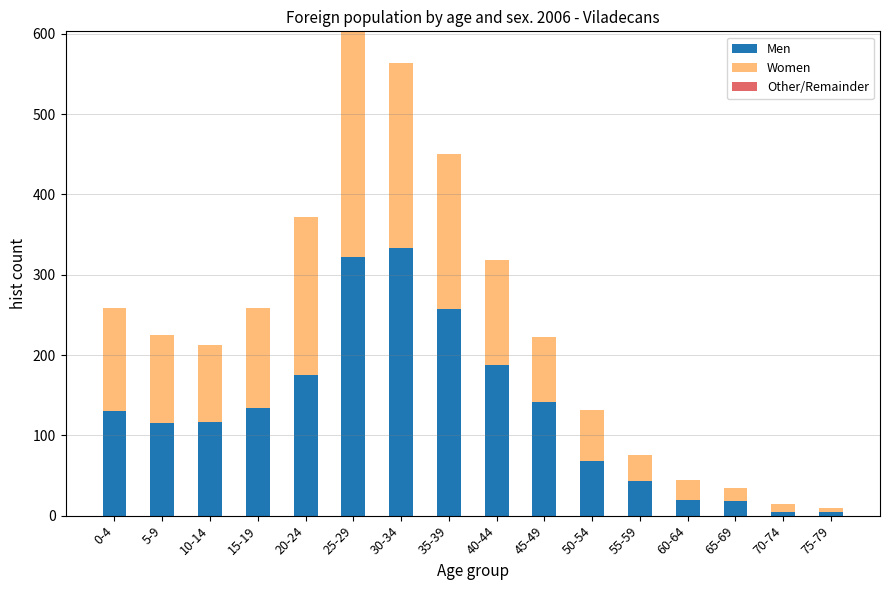

True or false: Men has a value of 5 at 75-79.

True